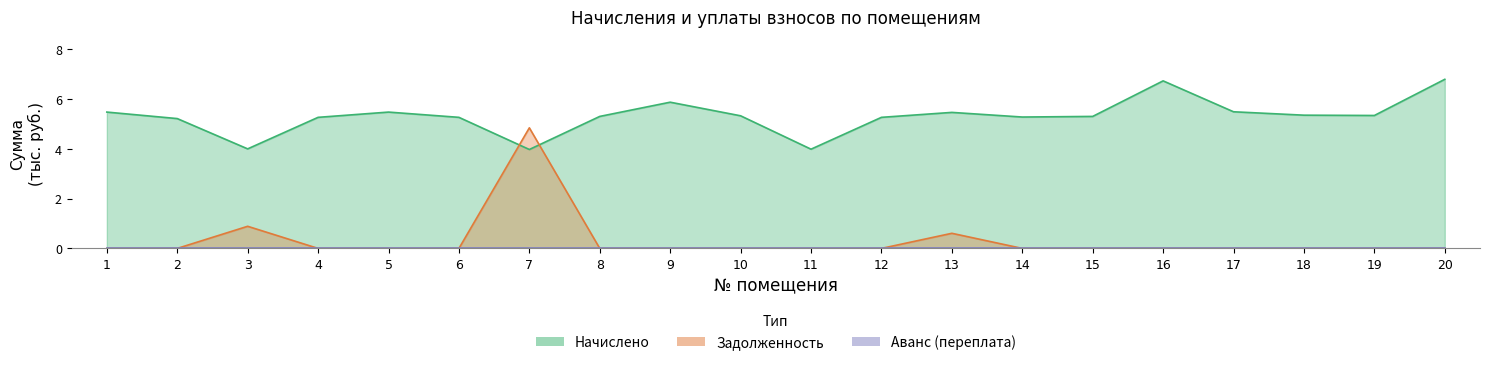

At which label is Начислено closest to 5?

2